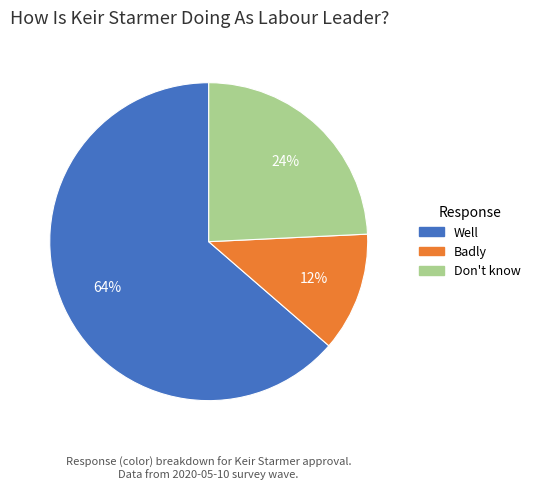

What is the majority slice?

Well